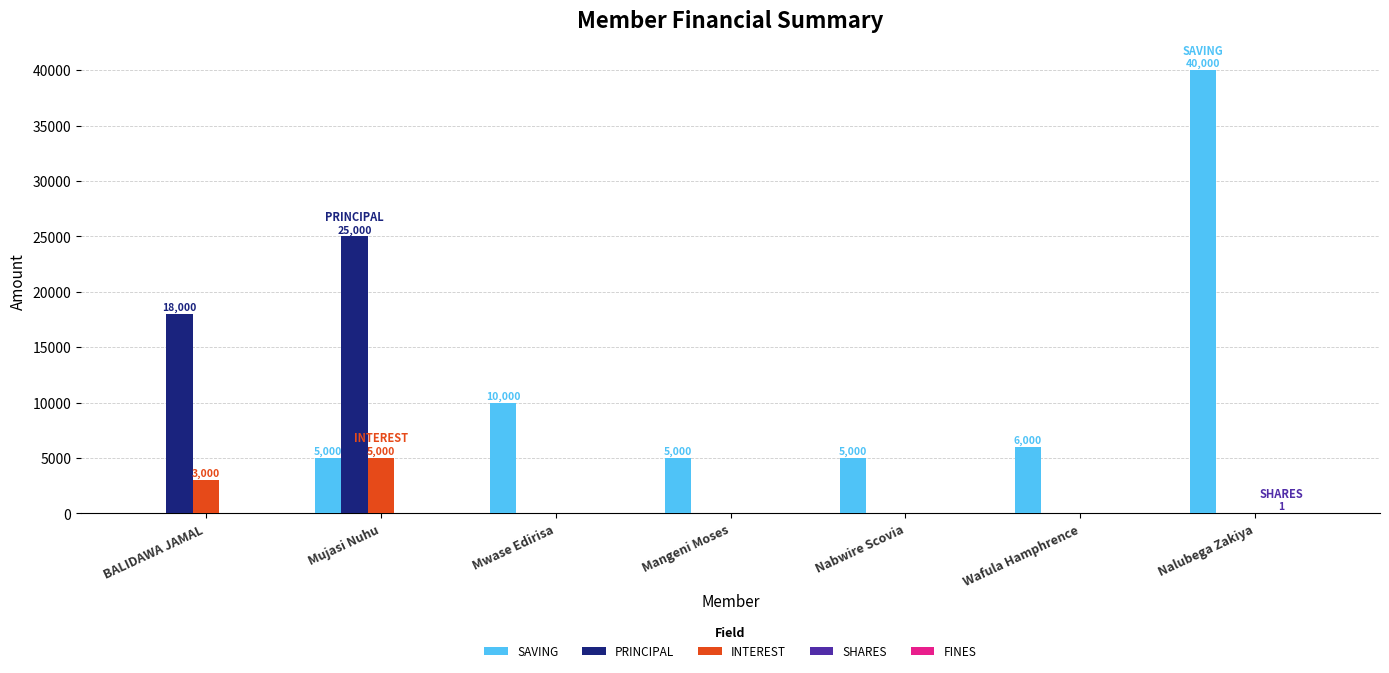

How many INTEREST values are between 0 and 3000?

6